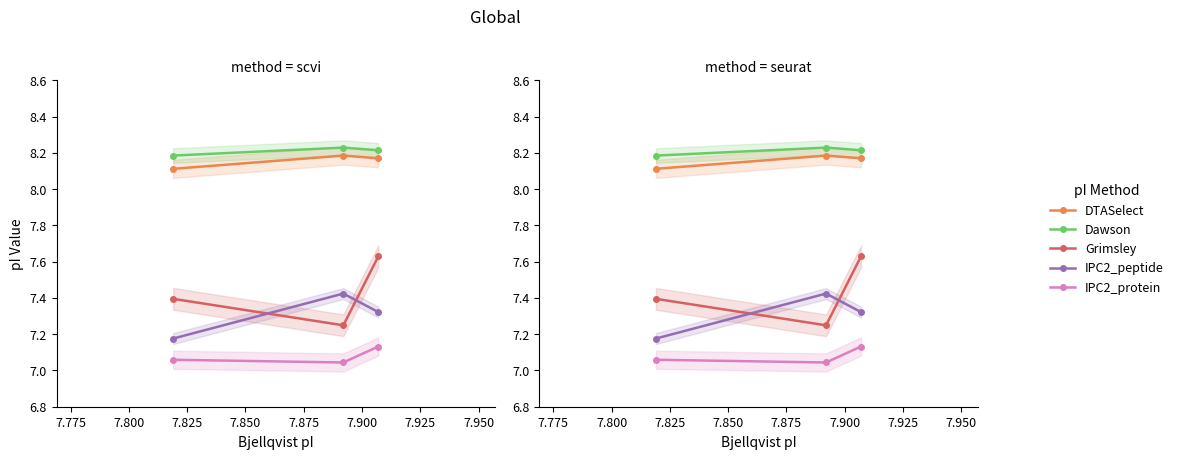

What is the difference between the maximum and minimum values in the DTASelect series?

0.1